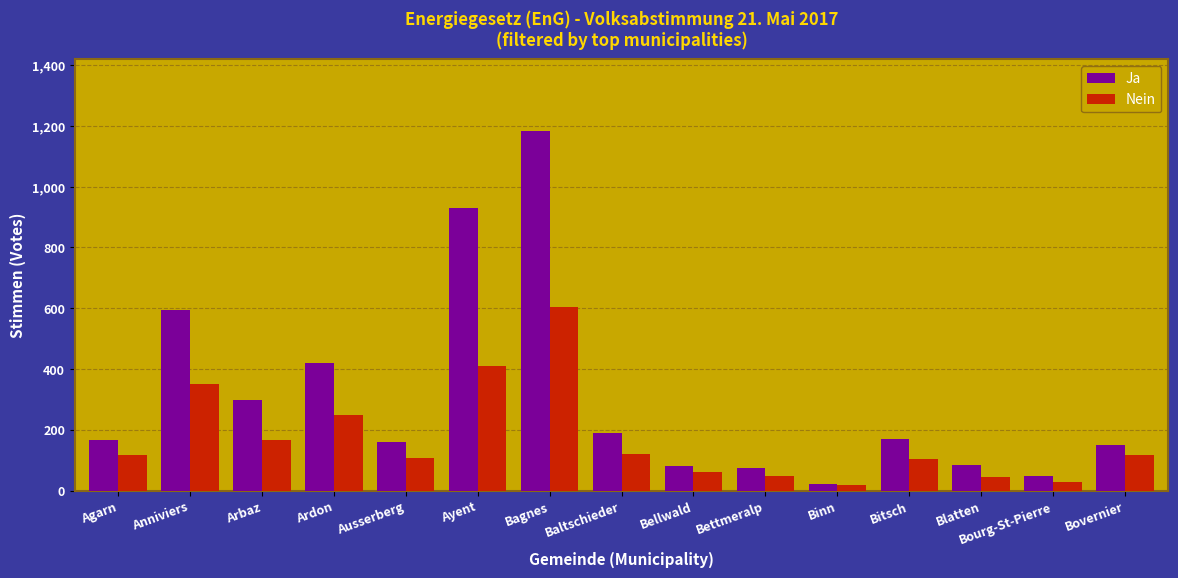

Which series has the largest range (max minus min)?

Ja